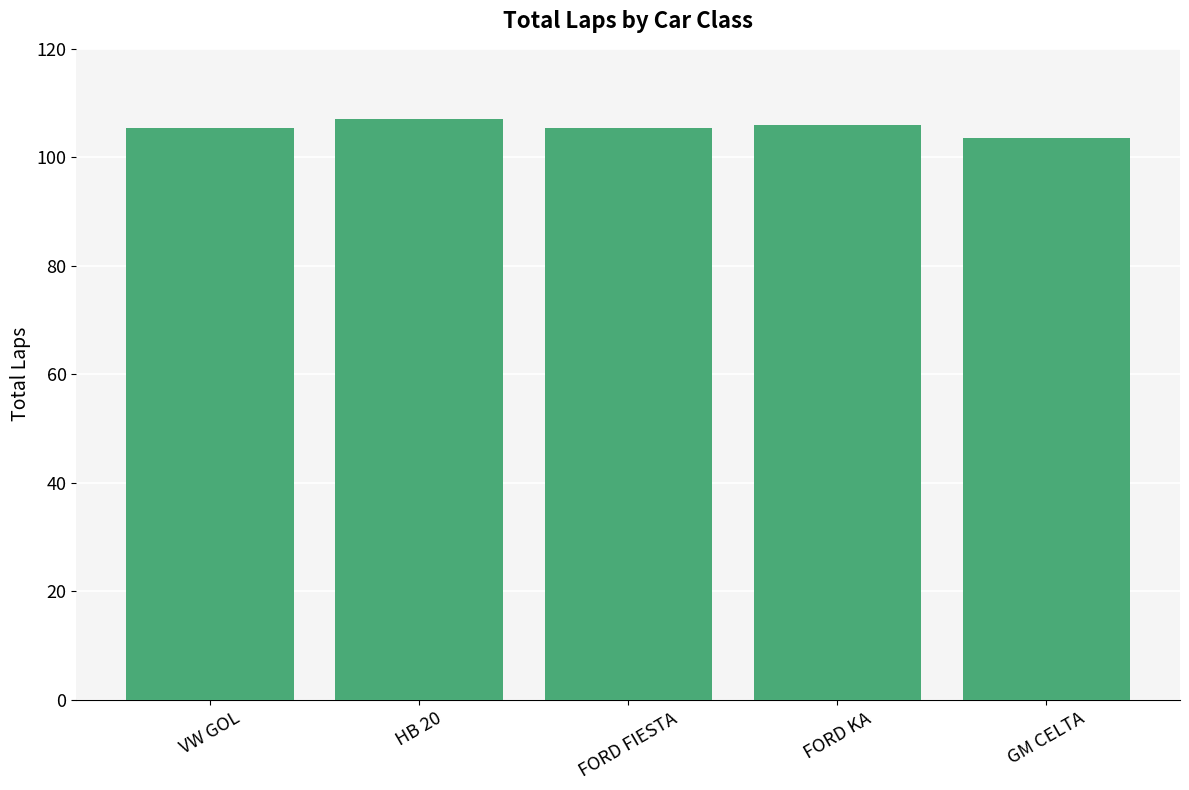

Which category has the lowest value across all series?

GM CELTA